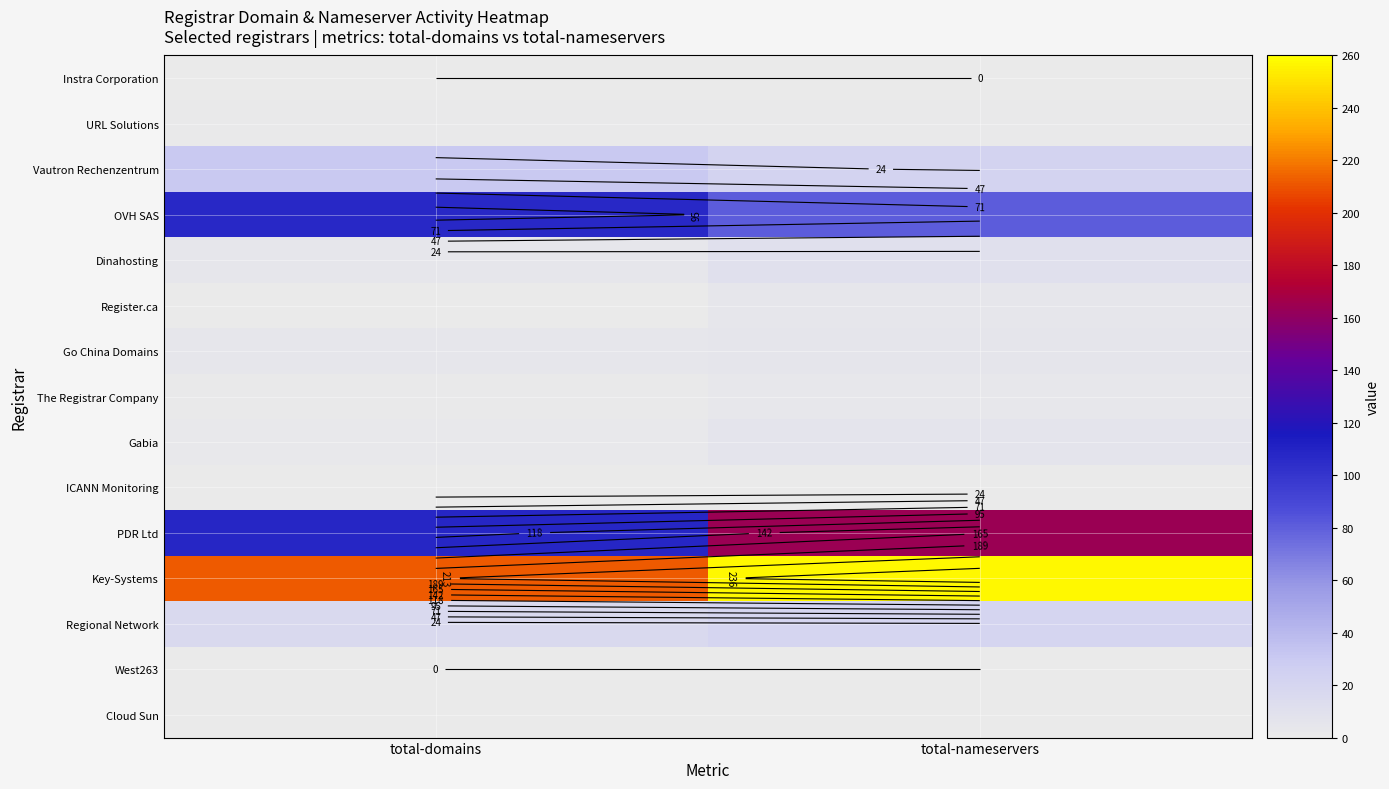

What is the difference between the OVH SAS values at total-domains and total-nameservers?

26